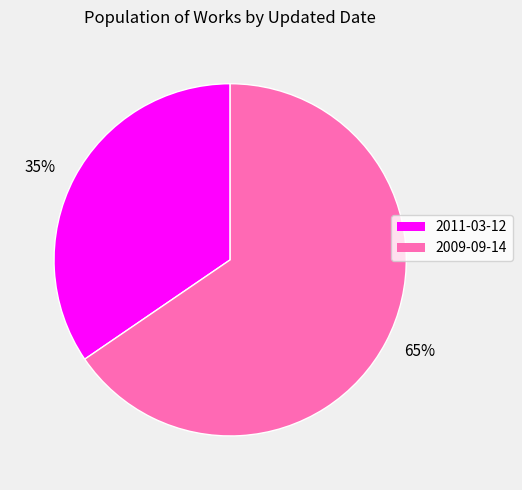

Which category has the biggest portion of the pie?

65%